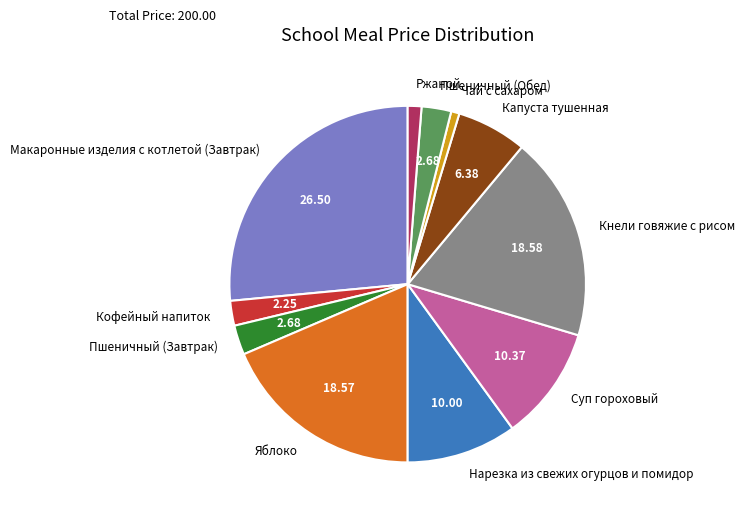

Which slice is the largest?

Макаронные изделия с котлетой (Завтрак)